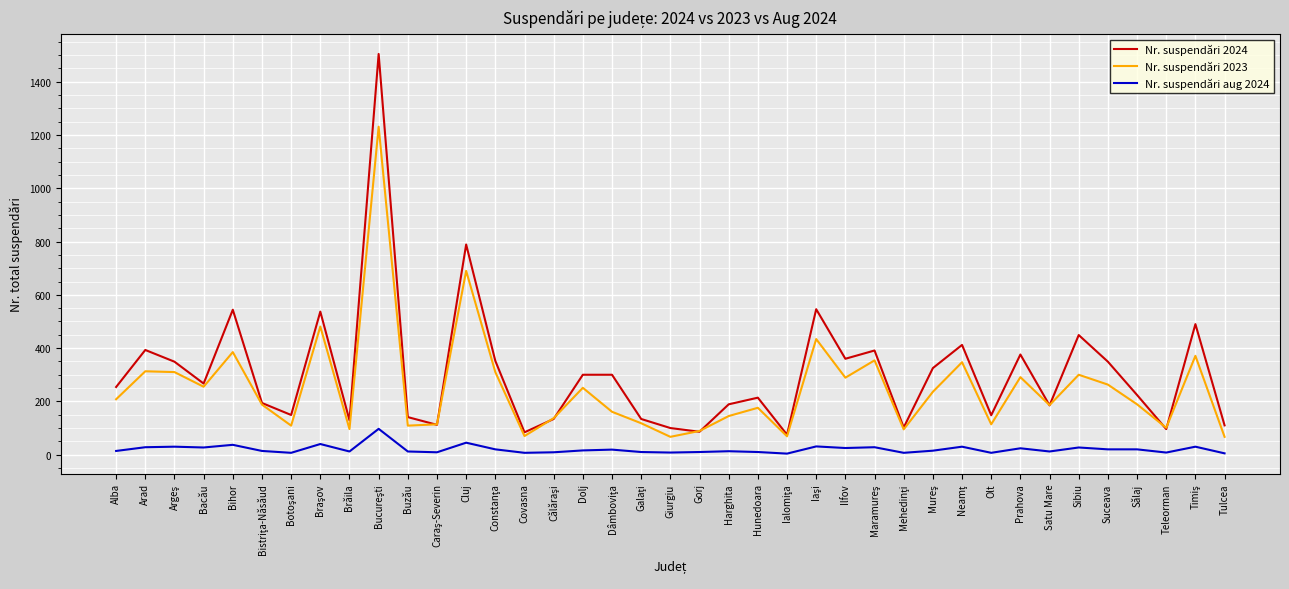

Is it true that Nr. suspendări 2024 equals 118 at Ilfov?

False